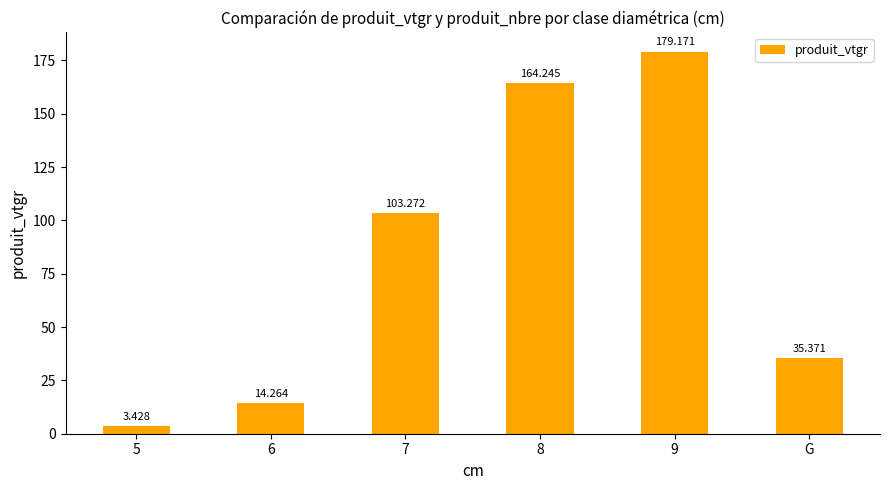

What is the label of the 1st bar from the right?

G